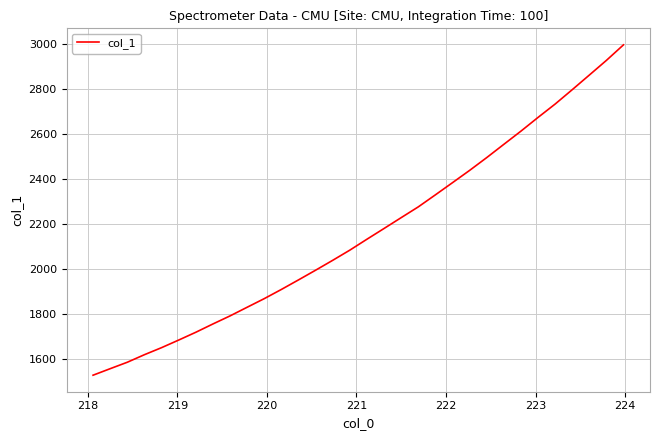

How many lines are shown in the chart?

1